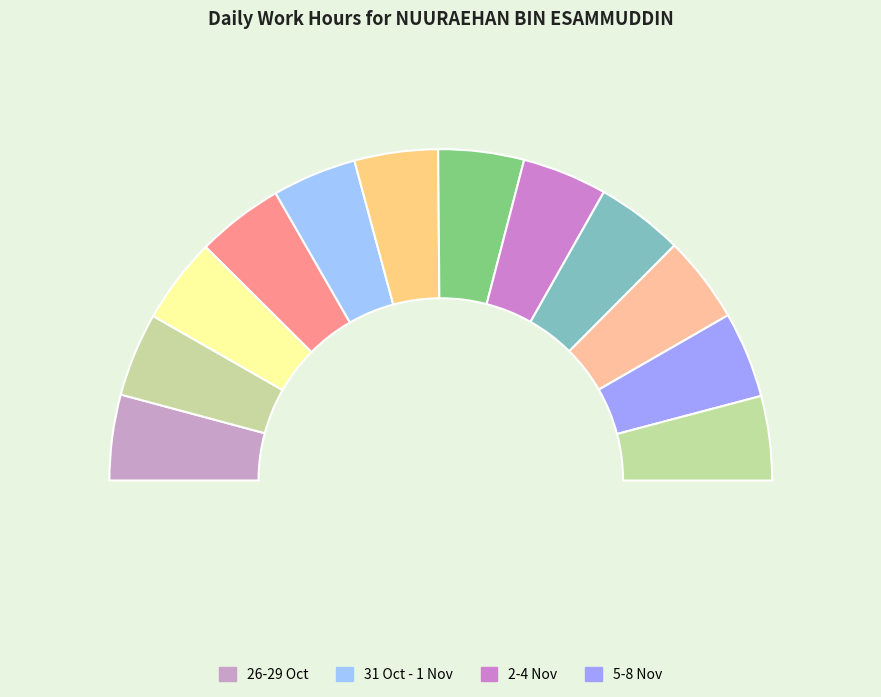

To the nearest percent, what is the combined percentage of 2-Wed and 27-Thu?

17%